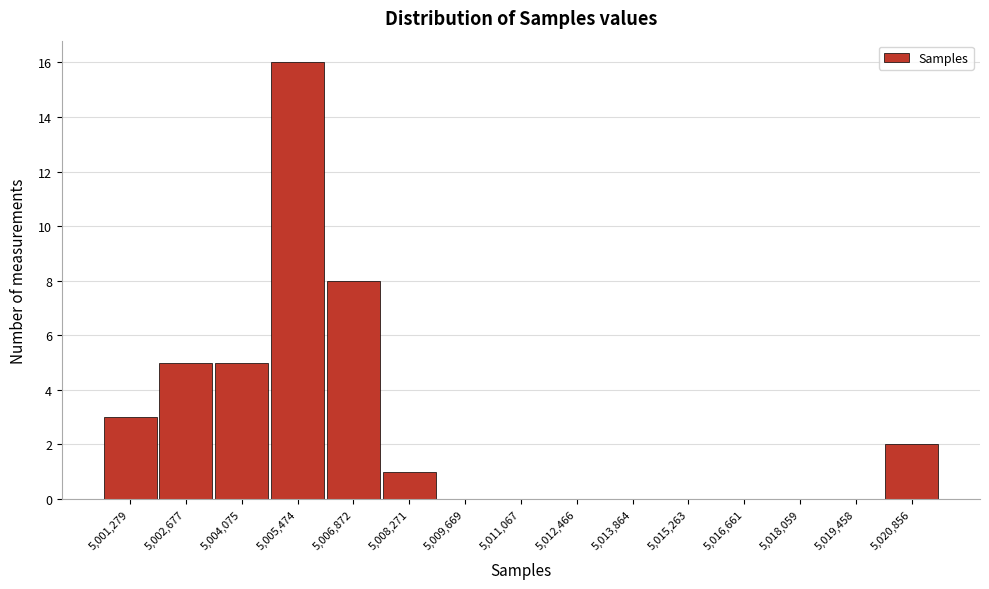

Reading left to right, transcribe all the data shown in this chart.

5,001,279=3	5,002,677=5	5,004,075=5	5,005,474=16	5,006,872=8	5,008,271=1	5,009,669=0	5,011,067=0	5,012,466=0	5,013,864=0	5,015,263=0	5,016,661=0	5,018,059=0	5,019,458=0	5,020,856=2